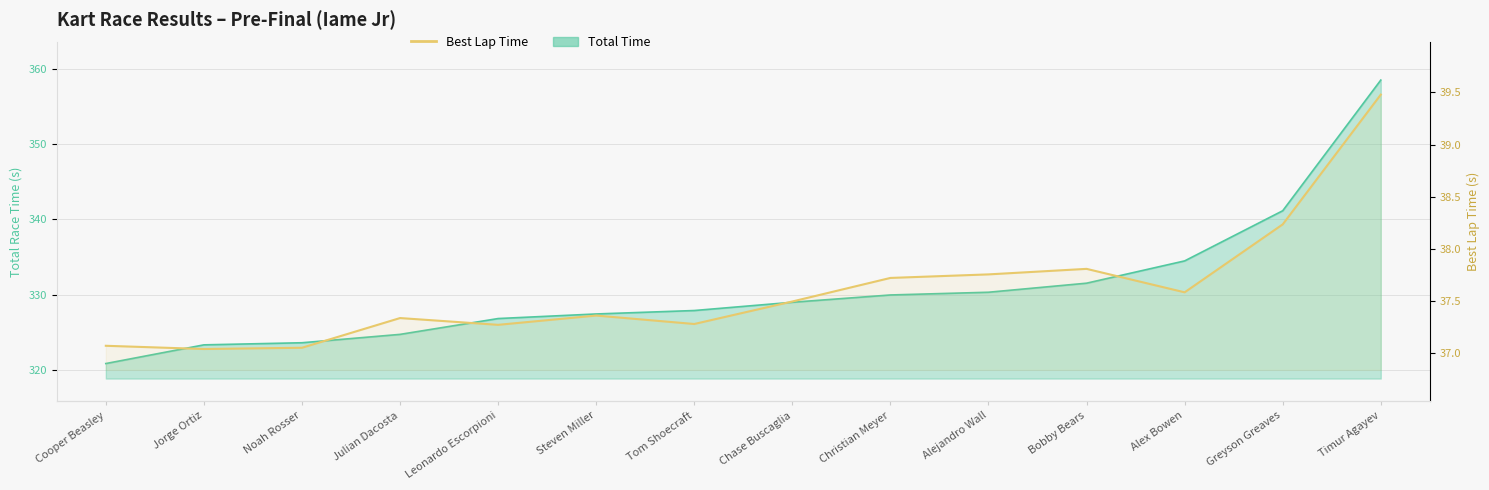

The value at Julian Dacosta is 37.3. True or false?

True